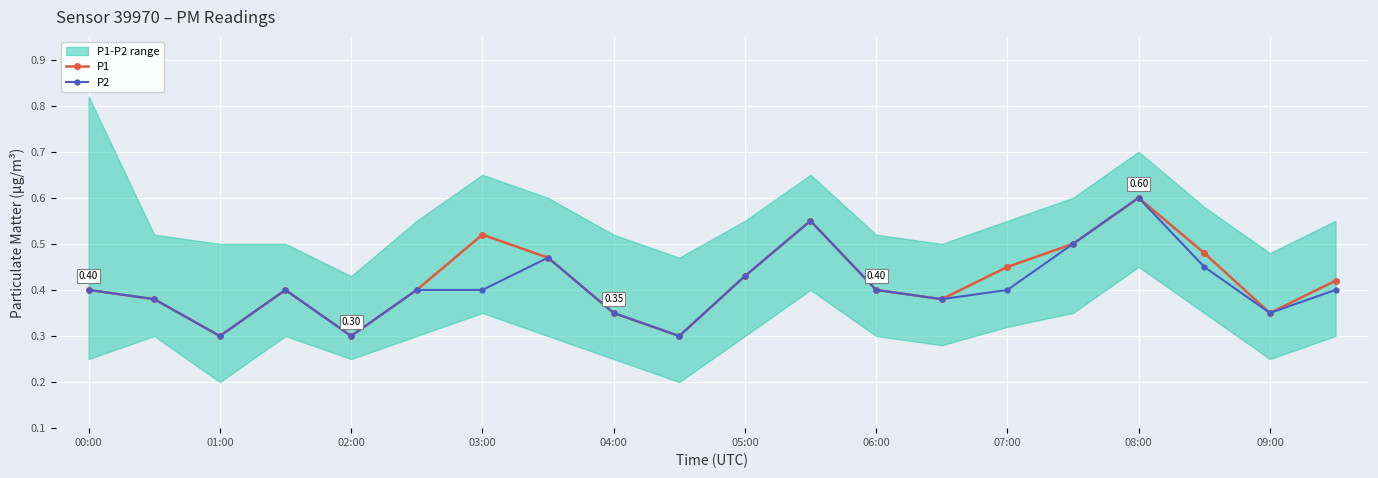

Where is the first local minimum for P1?

01:00